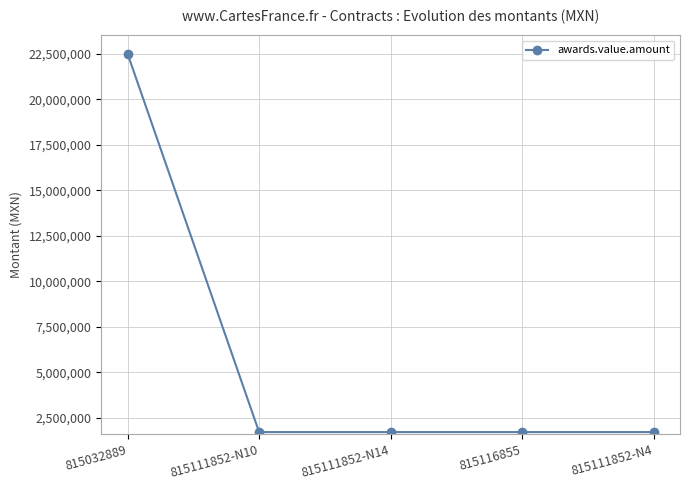

Approximately how many times larger is the value at 815111852-N14 compared to 815111852-N10?

1.0